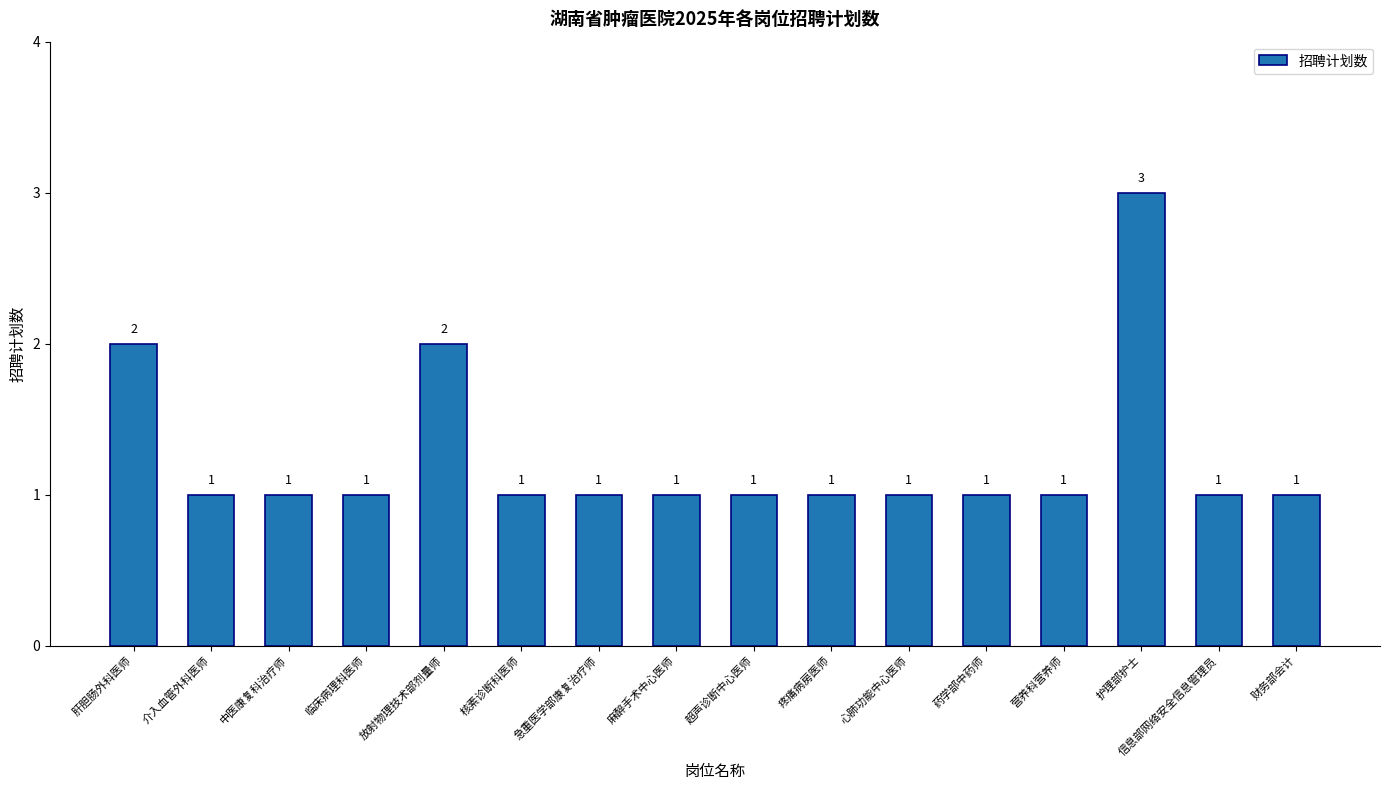

At which category does the chart reach its peak across all series?

护理部护士